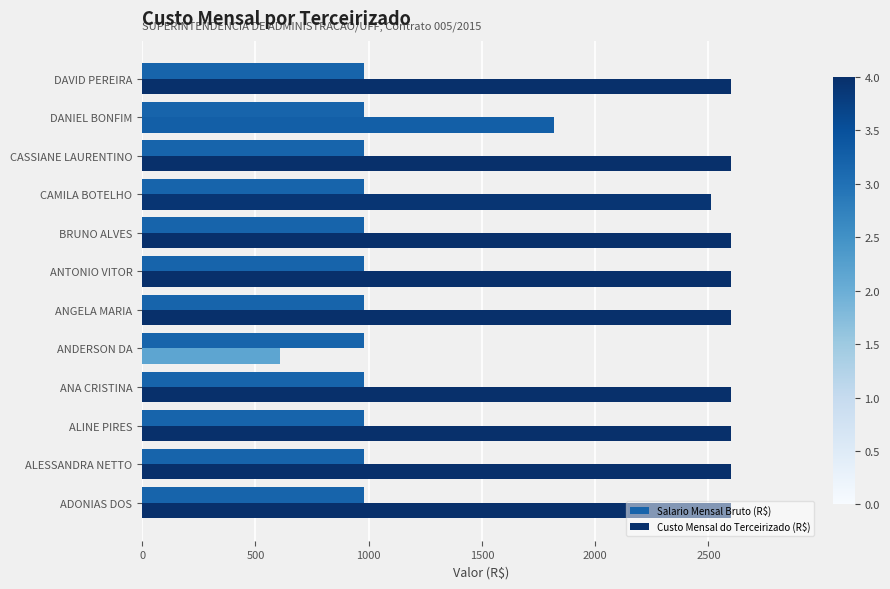

What are all the series names shown in the legend?

Salario Mensal Bruto (R$), Custo Mensal do Terceirizado (R$)